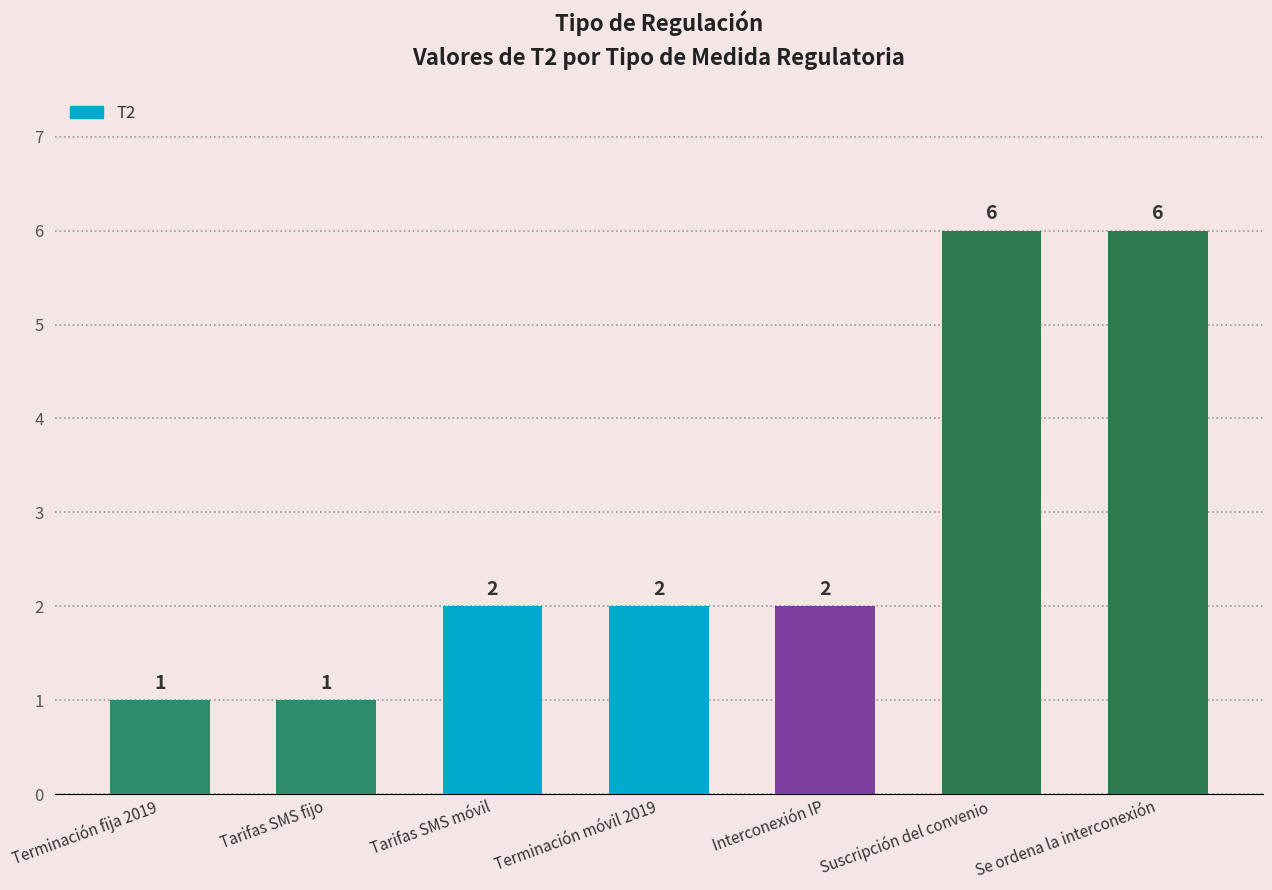

What is the sum of all values?

20